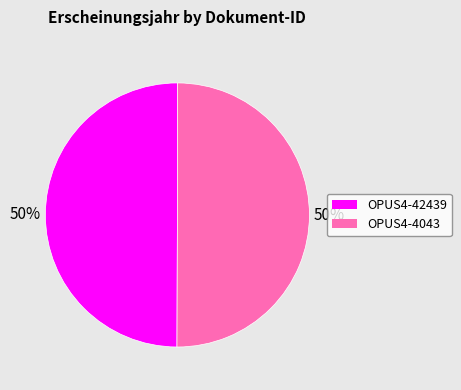

What percentage is the OPUS4-42439 slice, to the nearest percent?

50%